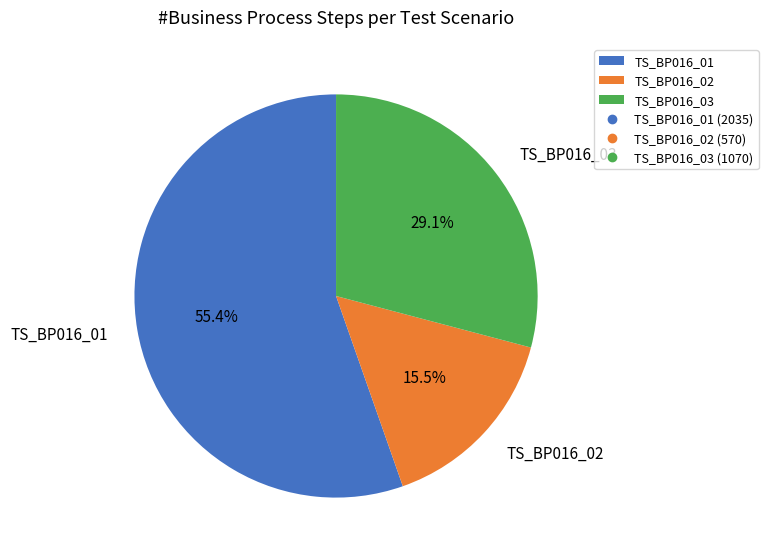

Which slice is the smallest?

TS_BP016_02